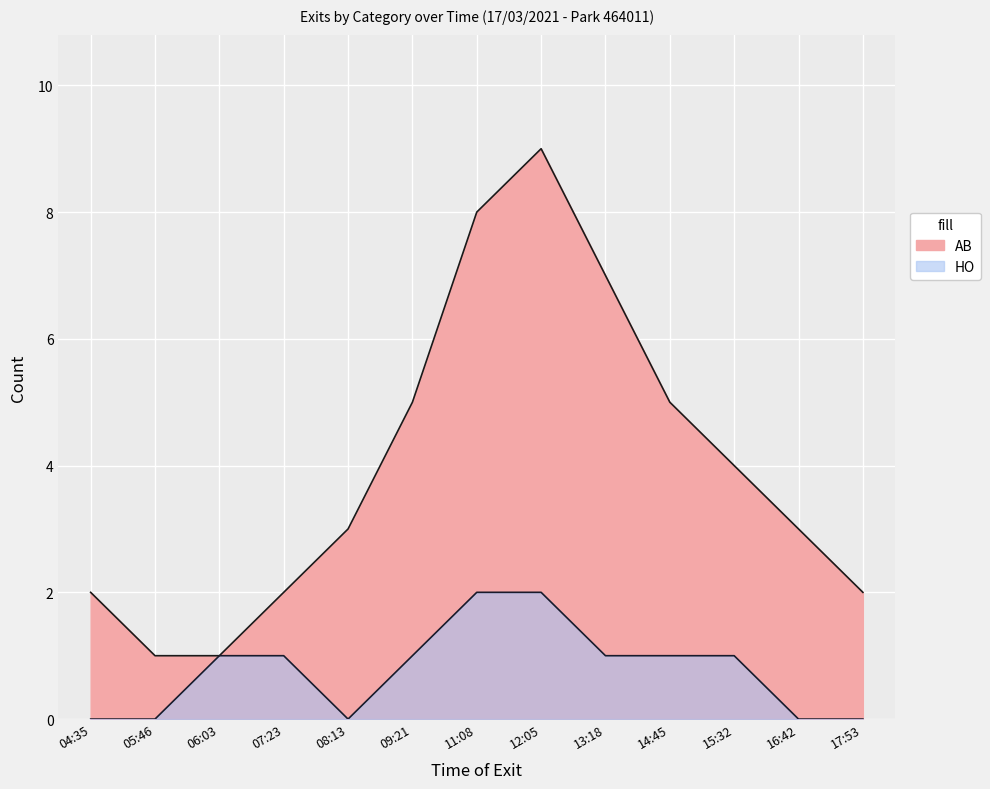

At which category does HO reach its first local valley?

08:13